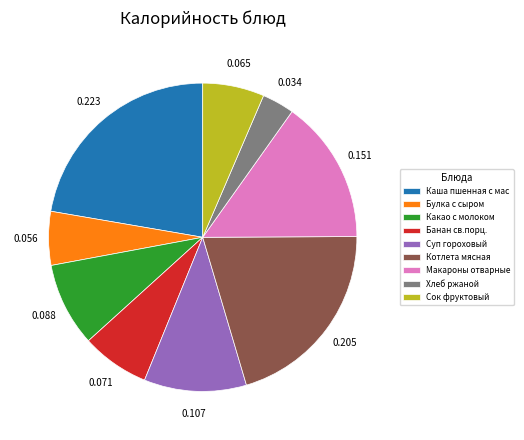

Rank the categories by value from highest to lowest.

Каша пшенная с мас, Котлета мясная, Макароны отварные, Суп гороховый, Какао с молоком, Банан св.порц., Сок фруктовый, Булка с сыром, Хлеб ржаной